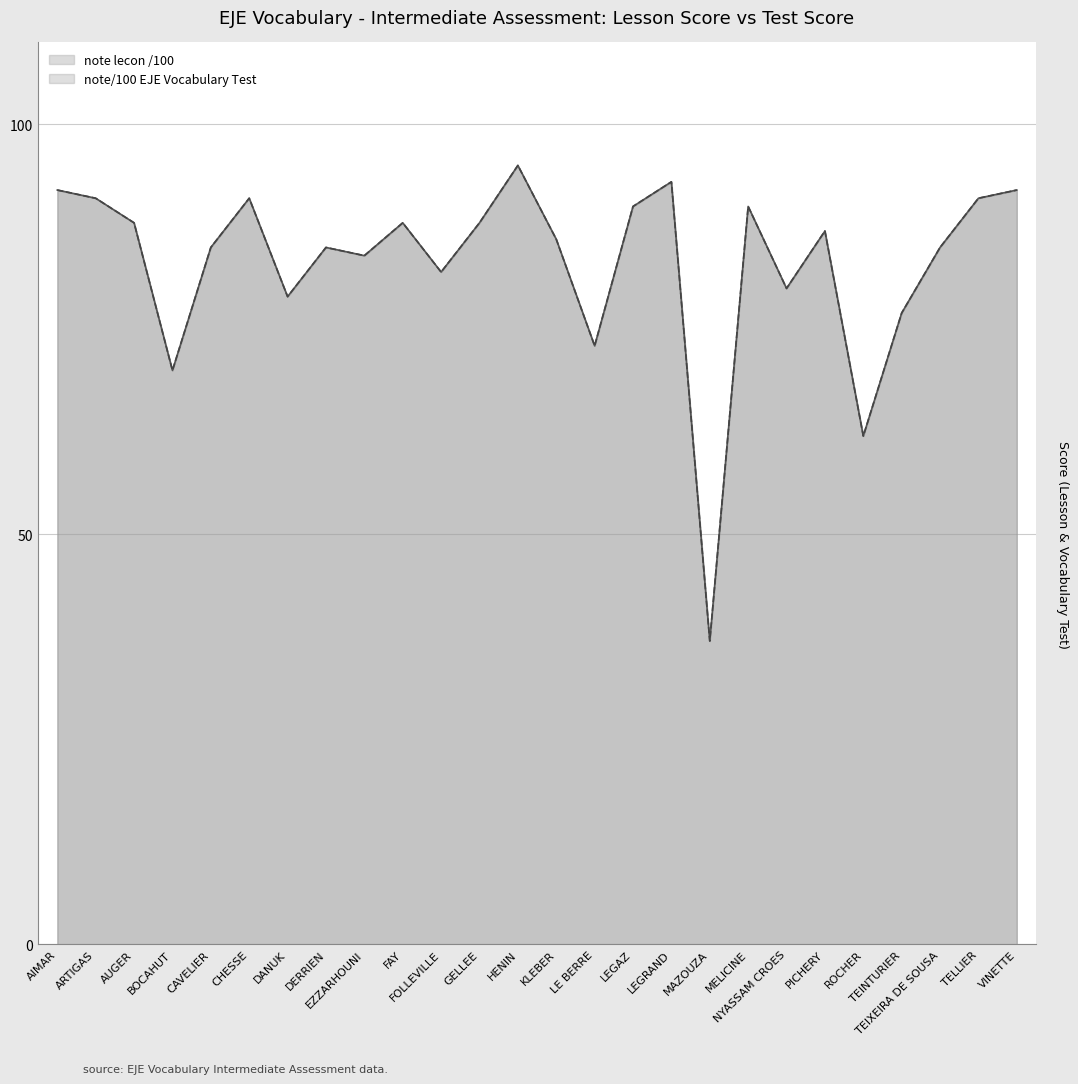

How many values in the note/100 EJE Vocabulary Test series exceed 87?

12